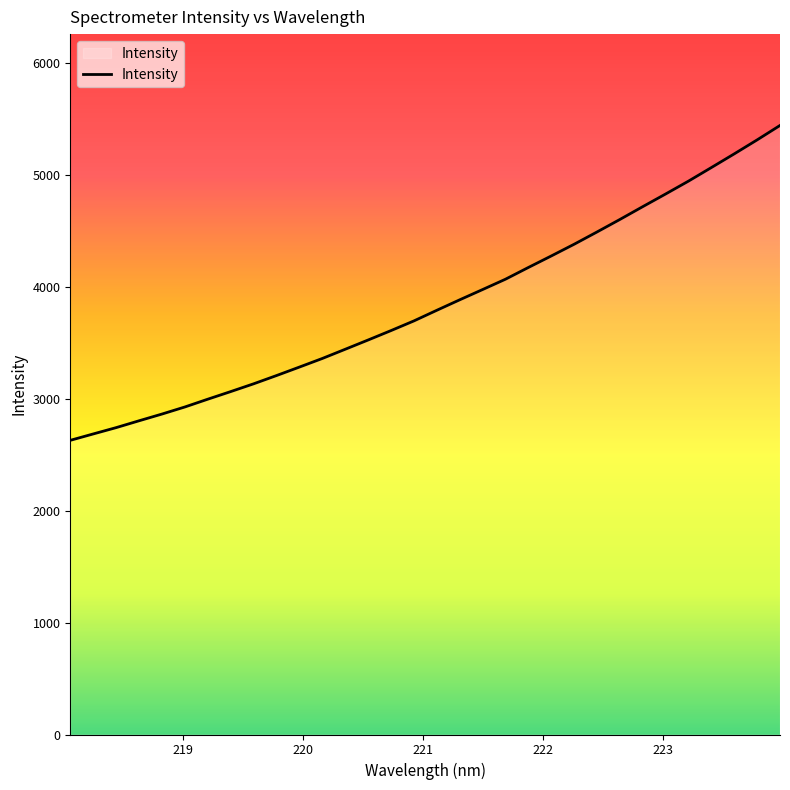

What is the maximum value shown in the chart?

5439.7